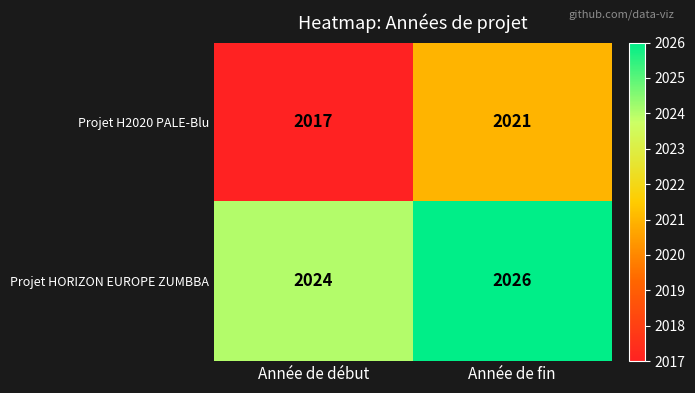

Which series has the largest range (max minus min)?

Projet H2020 PALE-Blu